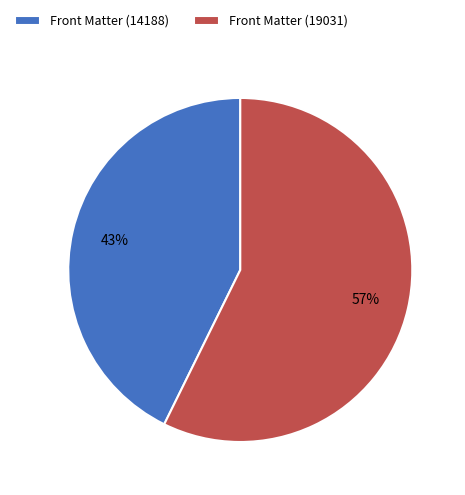

What is the ratio of the value at Front Matter (19031) to the value at Front Matter (14188)?

1.3